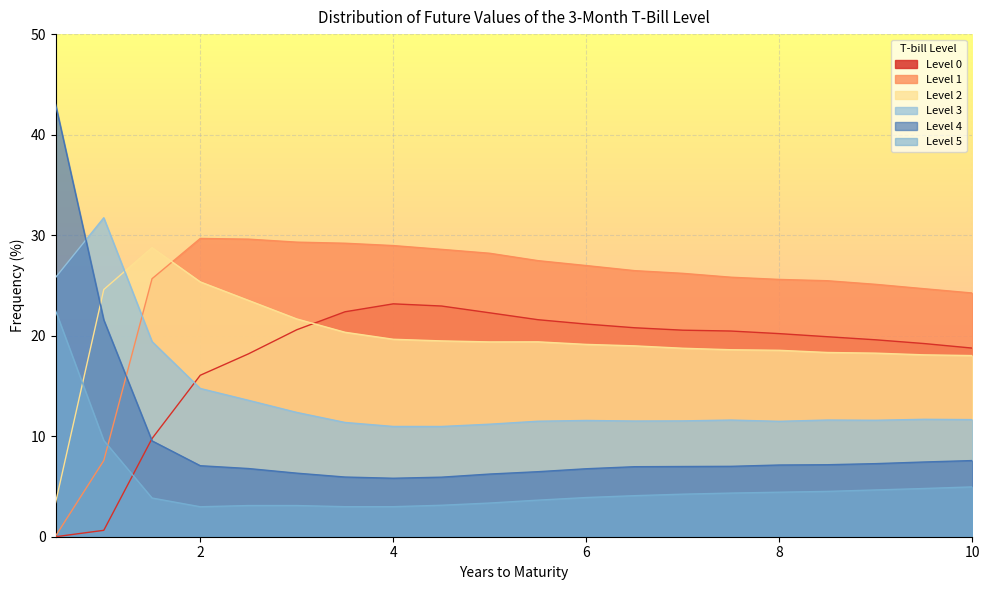

Reading left to right, extract all data points from this chart.

Level 0: 0.0	0.6	9.8	16.1	18.2	20.6	22.4	23.2	23.0	22.3	21.6	21.2	20.8	20.5	20.5	20.2	19.9	19.6	19.2	18.8
Level 1: 0.1	7.6	25.7	29.7	29.6	29.3	29.2	29.0	28.6	28.2	27.5	27.0	26.5	26.2	25.8	25.6	25.5	25.1	24.7	24.2
Level 2: 3.4	24.6	28.8	25.4	23.5	21.7	20.3	19.6	19.5	19.4	19.4	19.1	19.0	18.7	18.6	18.5	18.3	18.3	18.1	18.0
Level 3: 25.8	31.7	19.4	14.7	13.6	12.4	11.4	11.0	11.0	11.2	11.5	11.6	11.5	11.5	11.6	11.5	11.6	11.6	11.7	11.7
Level 4: 43.0	21.6	9.5	7.1	6.8	6.3	5.9	5.8	5.9	6.2	6.5	6.8	7.0	7.0	7.0	7.1	7.2	7.3	7.4	7.6
Level 5: 22.5	9.6	3.9	3.0	3.1	3.1	3.0	3.0	3.1	3.4	3.6	3.9	4.1	4.2	4.3	4.4	4.5	4.7	4.8	5.0